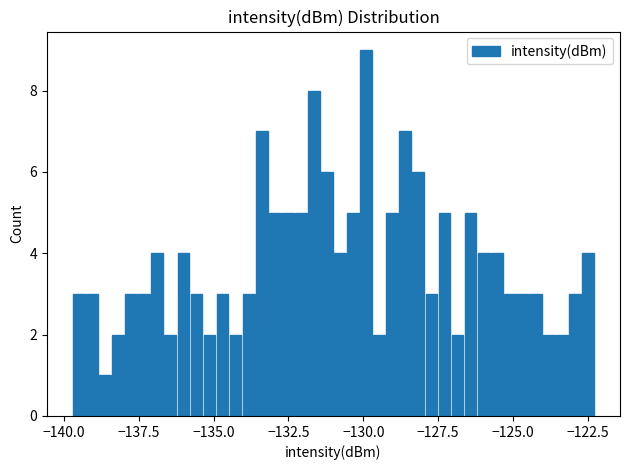

Around what value on the x-axis is the tallest bar? Give the approximate position of its centre, as read against the axis.

-130.0